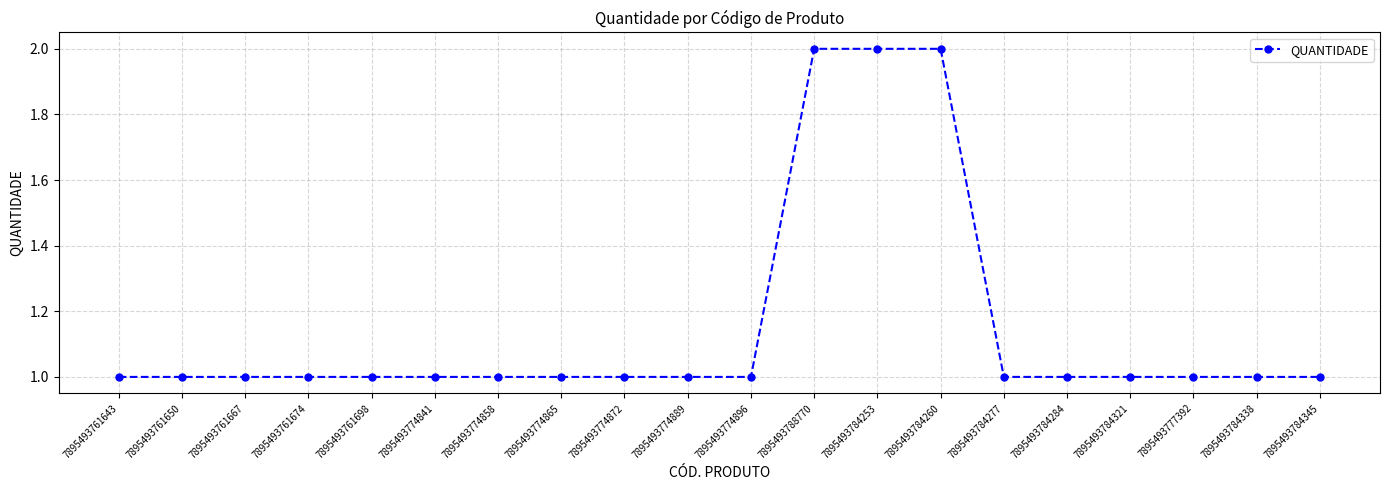

What is the sum of the values at 7895493777392 and 7895493774841?

2